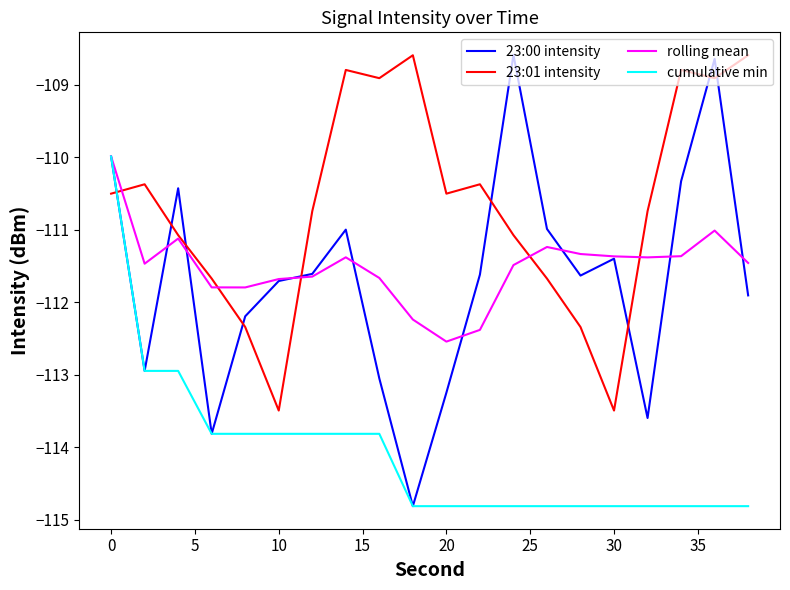

What is the minimum value for 23:01 intensity?

-113.5